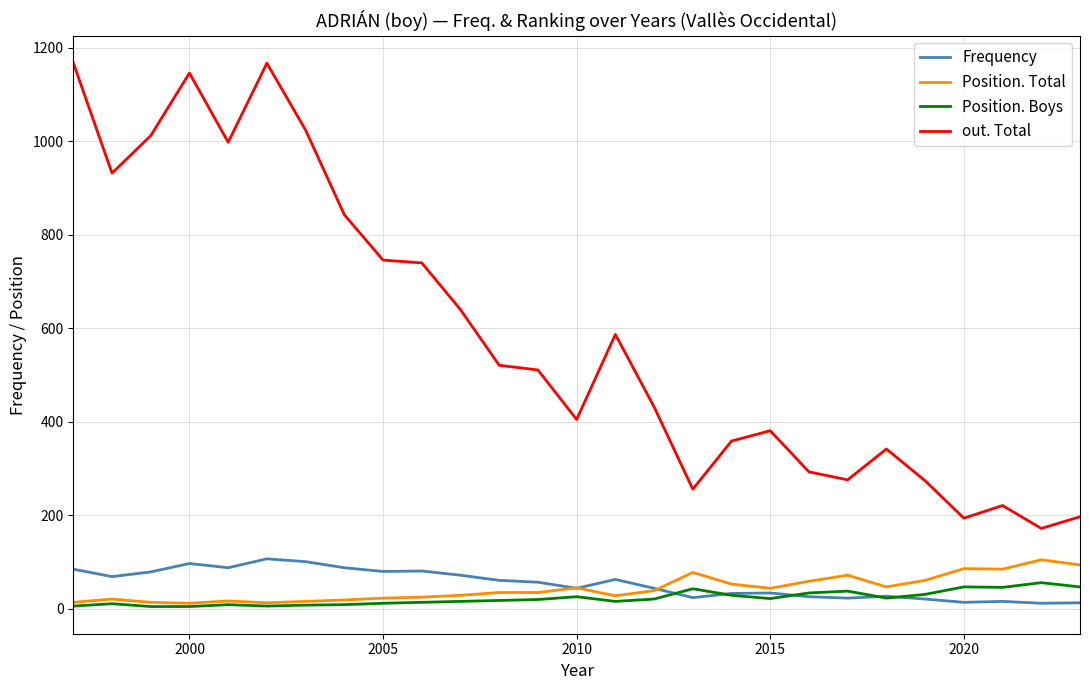

Which series has the largest total across all categories?

out. Total